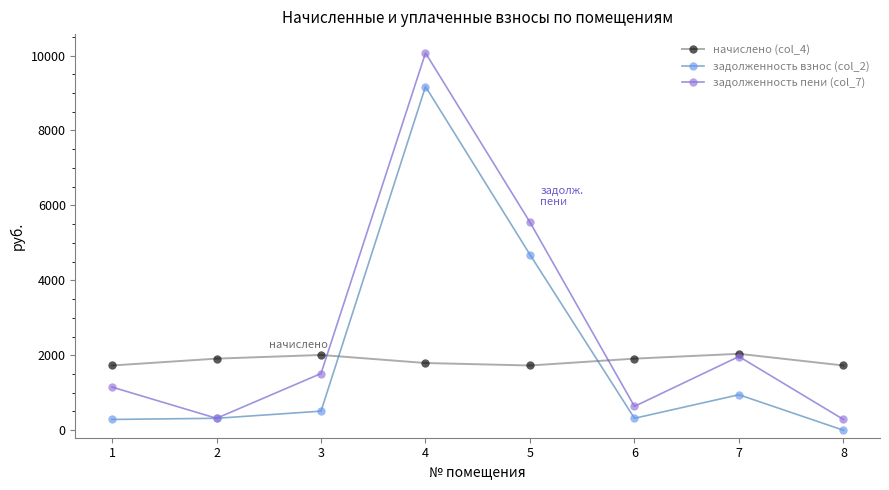

True or false: начислено (col_4) and задолженность взнос (col_2) cross at least once.

True